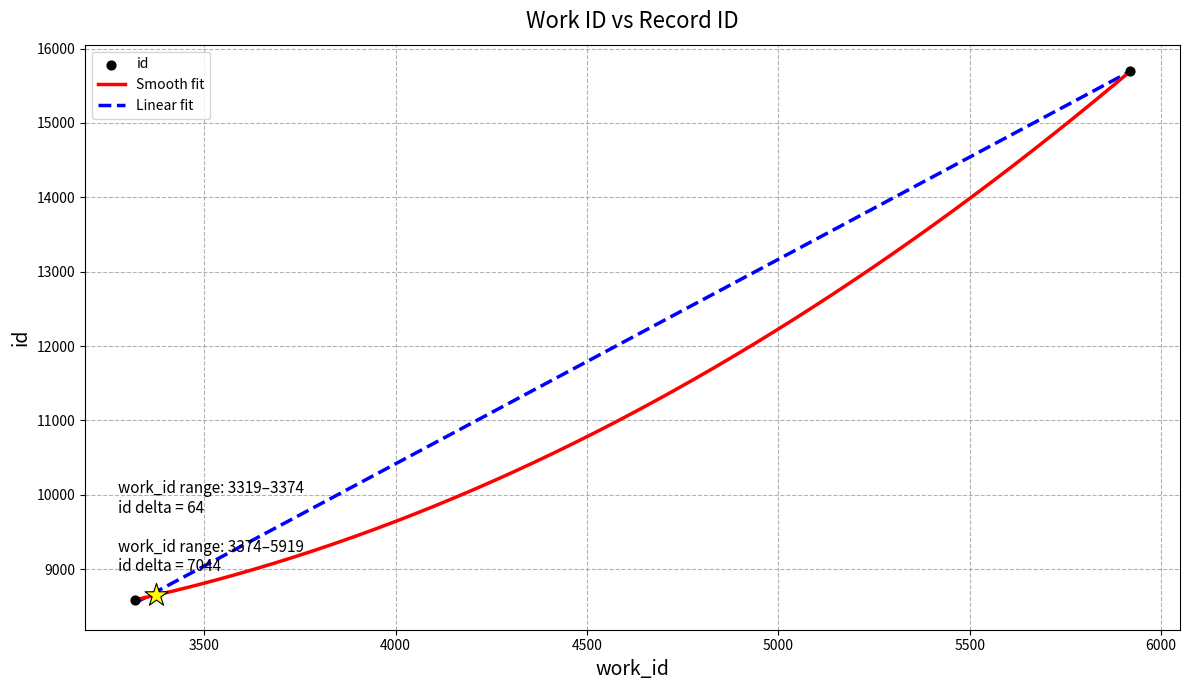

What is the ratio of the value at 5919 to the value at 3374?

1.8